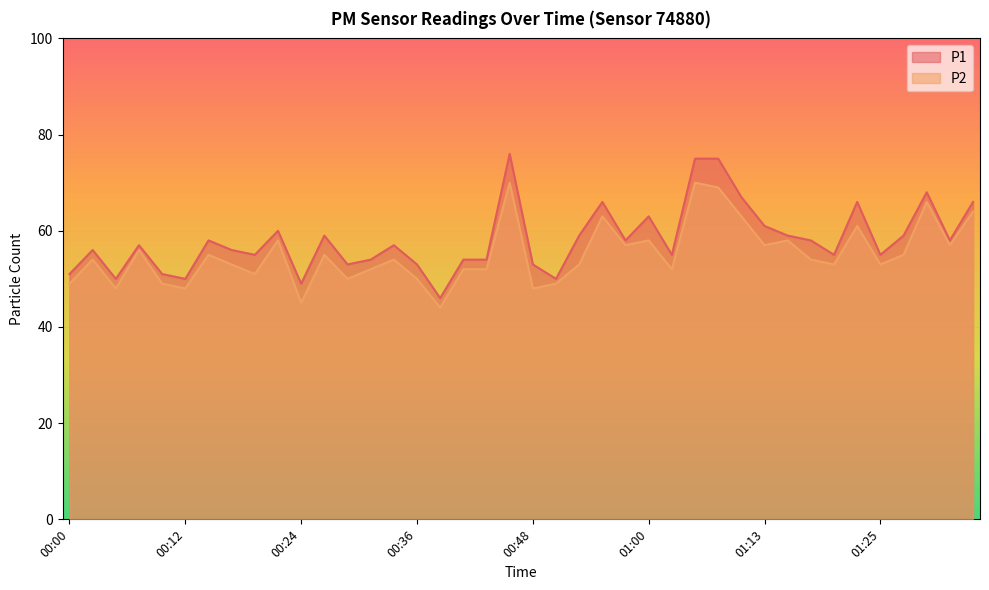

At which category does P1 reach its first local valley?

00:05